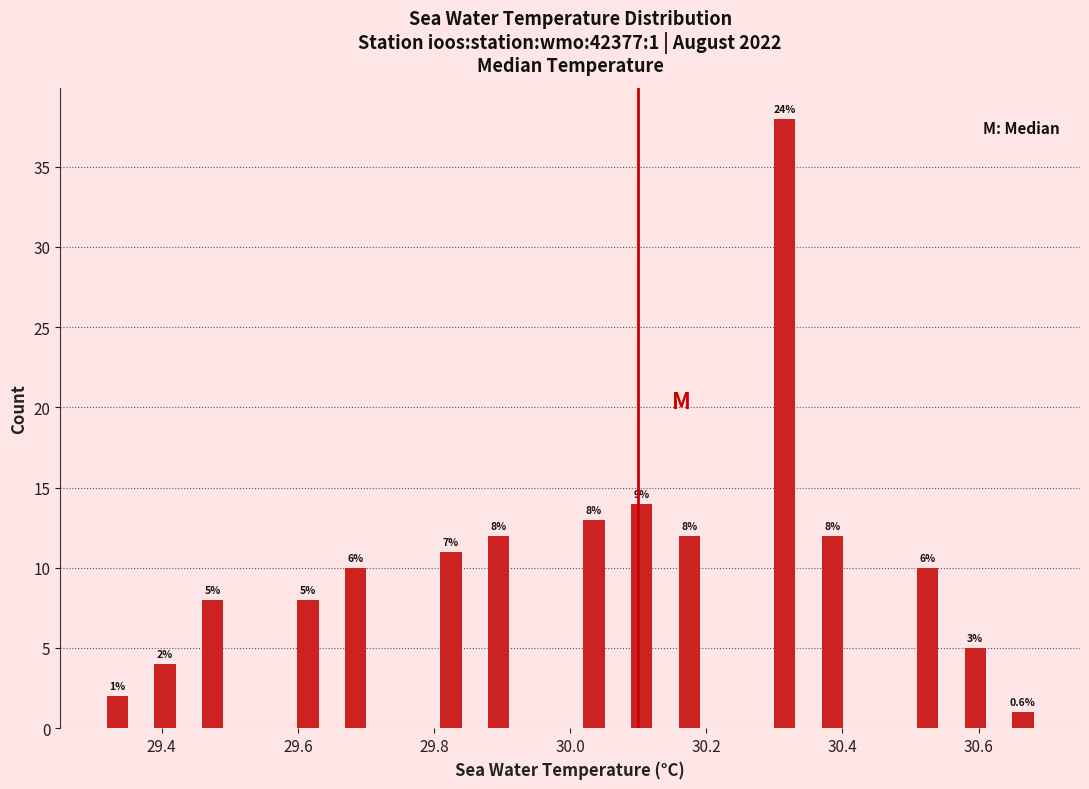

Around what value on the x-axis is the tallest bar? Give the approximate position of its centre, as read against the axis.

30.32